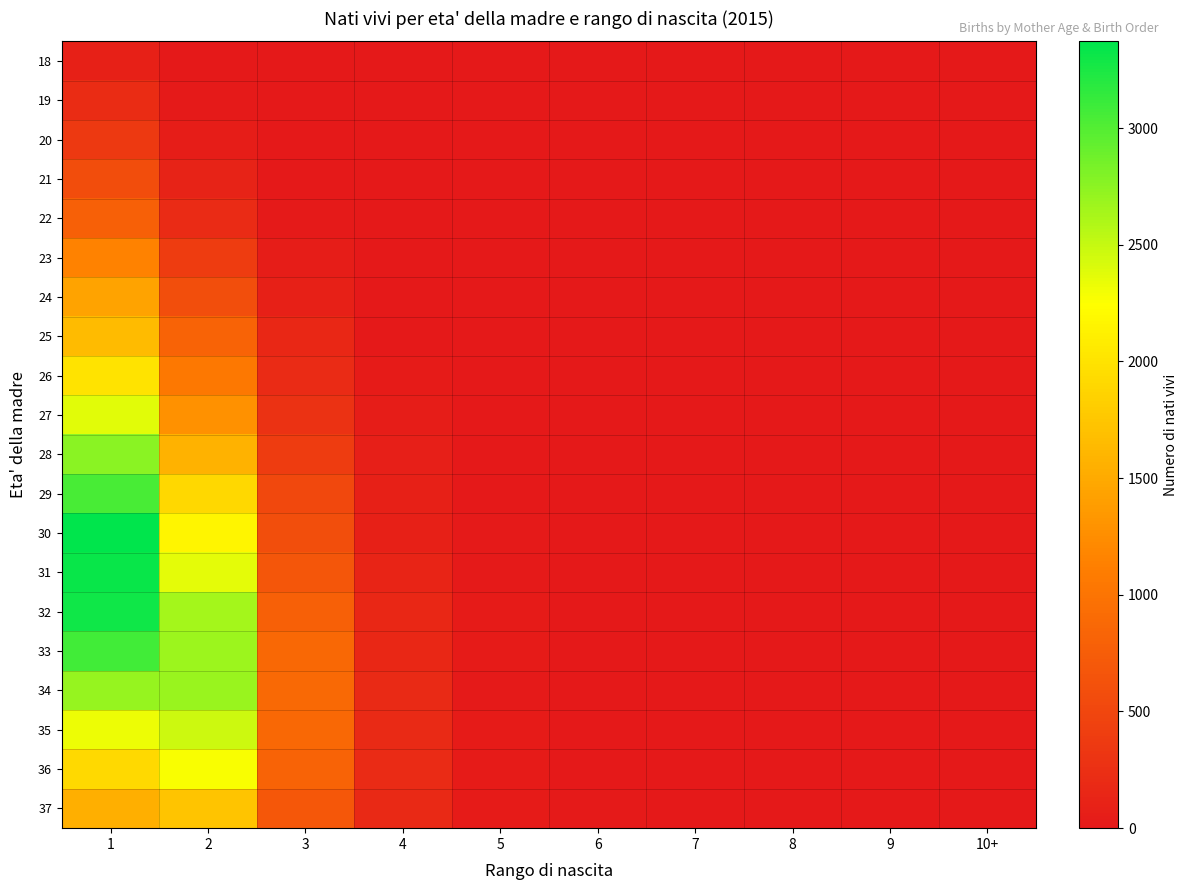

Rank the series by their maximum value, from lowest to highest.

18, 19, 20, 21, 22, 23, 24, 25, 37, 26, 36, 27, 35, 34, 28, 29, 33, 32, 31, 30